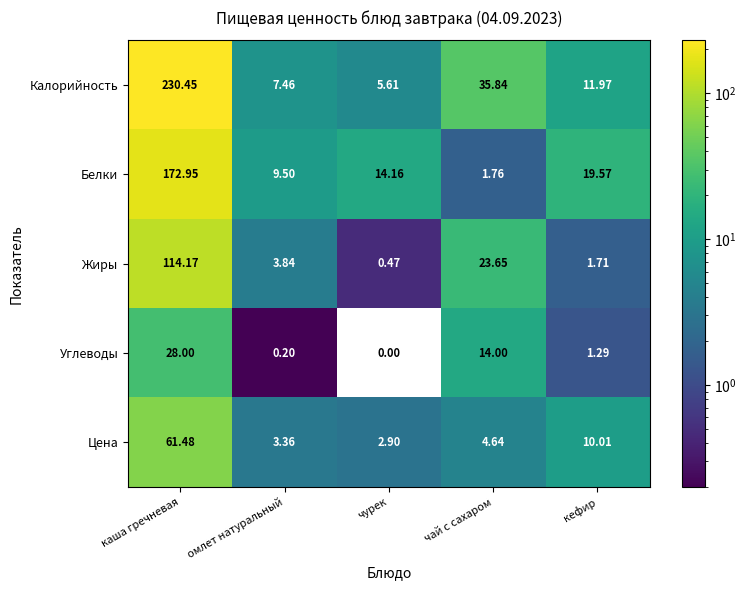

Which label corresponds to the largest value in the chart?

каша гречневая